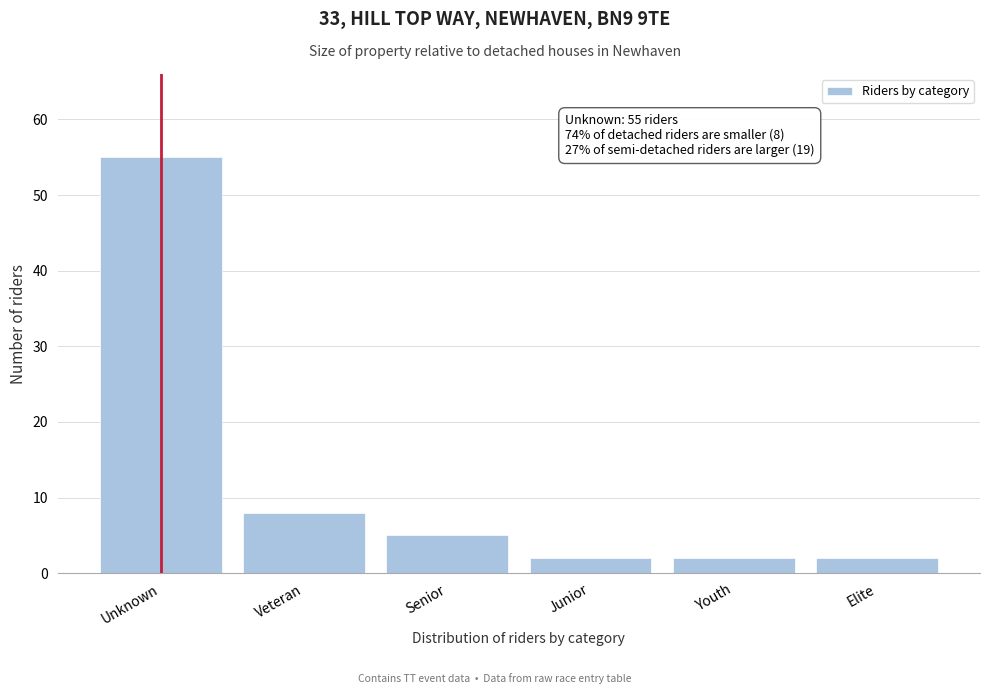

Reading left to right, list all the values displayed in this chart.

Unknown=55	Veteran=8	Senior=5	Junior=2	Youth=2	Elite=2